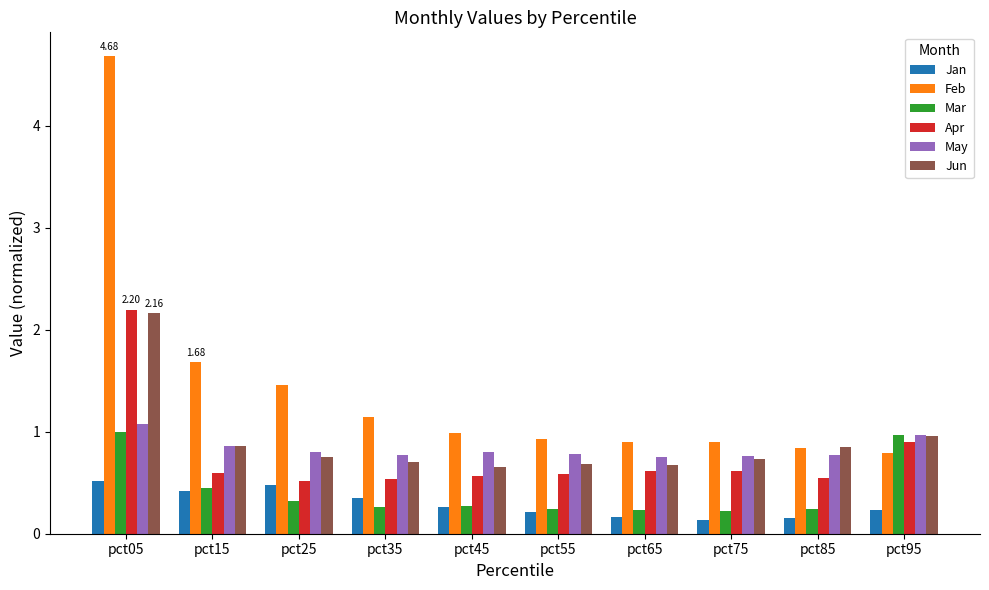

Rank the series at pct35 from highest to lowest value.

Feb, May, Jun, Apr, Jan, Mar